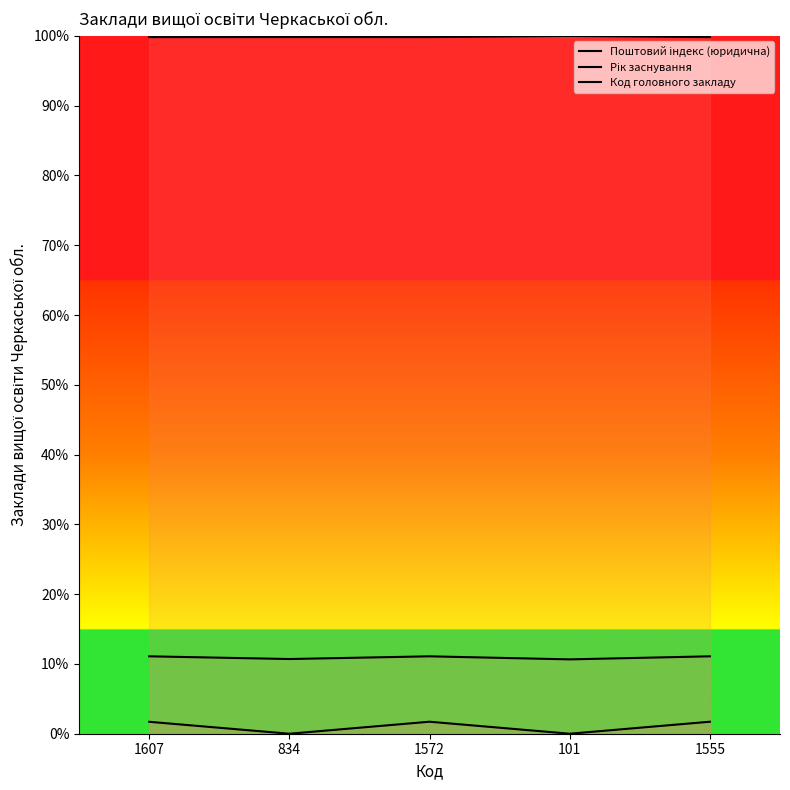

The Рік заснування series shows 11.1 at 1555. True or false?

True